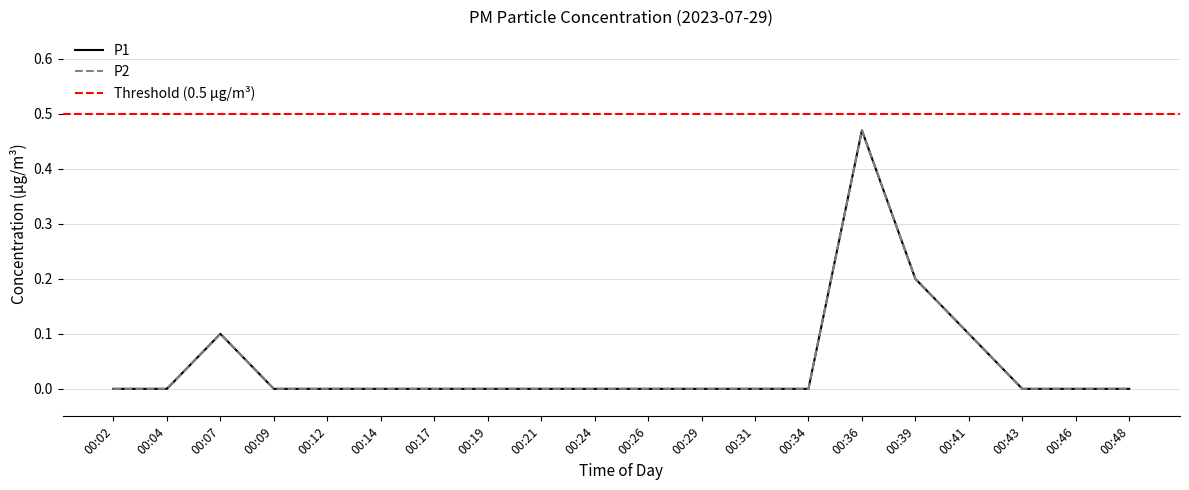

How many data points in P1 are above 0?

4